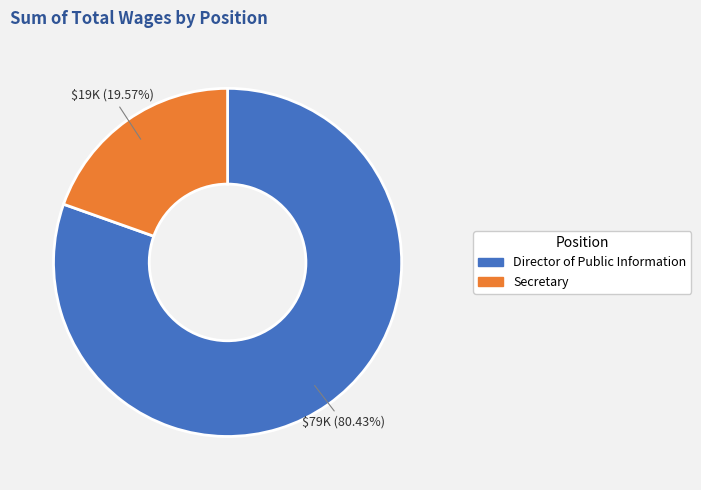

Which slice represents more than half of the pie?

Director of Public Information